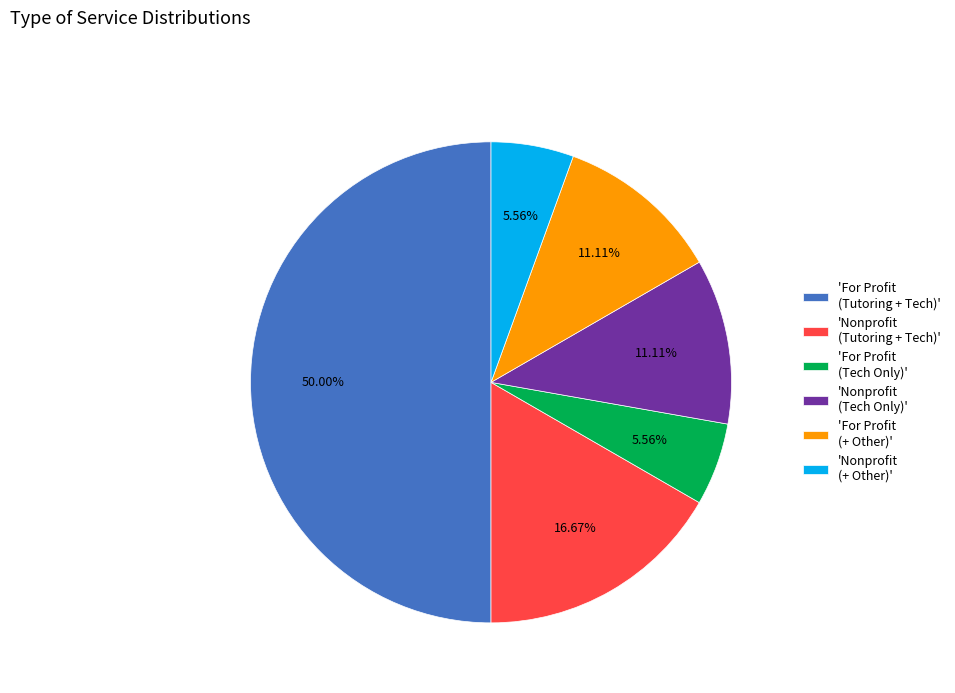

Which has a higher value, 'Nonprofit (Tutoring + Tech)' or 'For Profit (Tutoring + Tech)'?

'For Profit (Tutoring + Tech)'